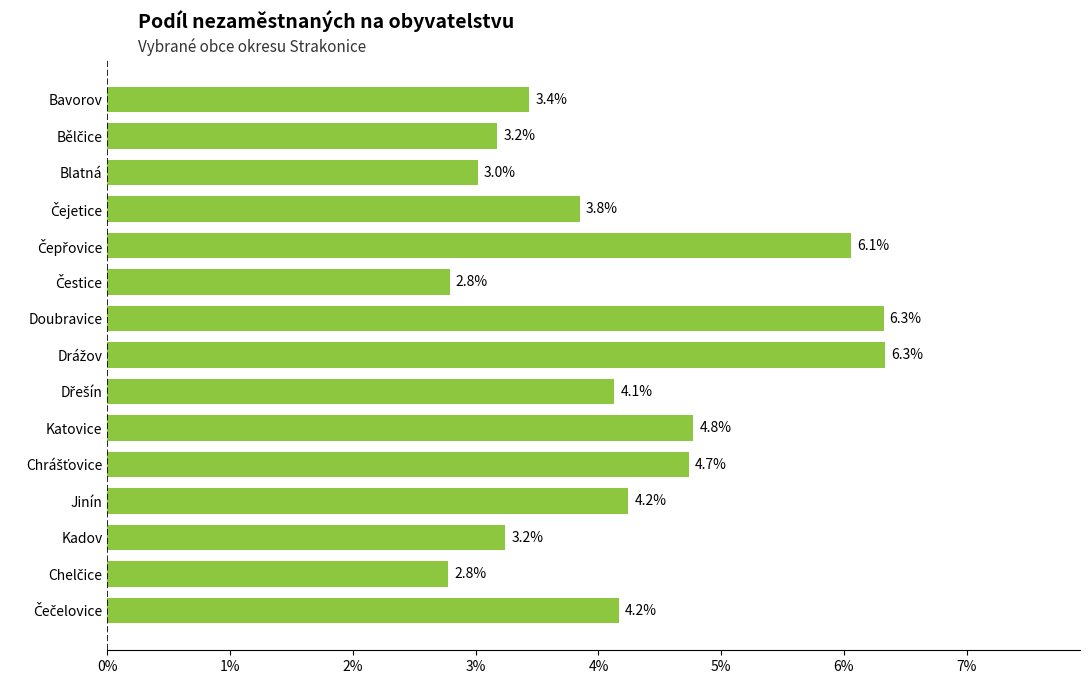

What value does the data have at Doubravice?

6.3